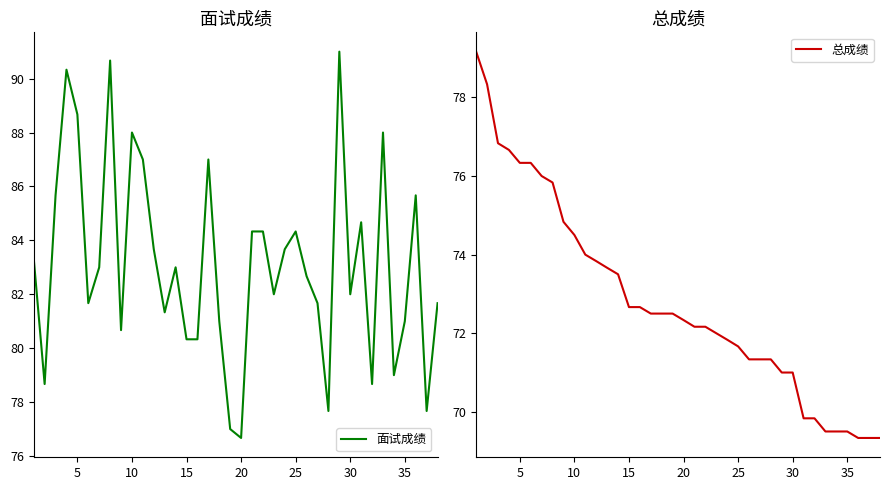

How many data points does each series have?

38